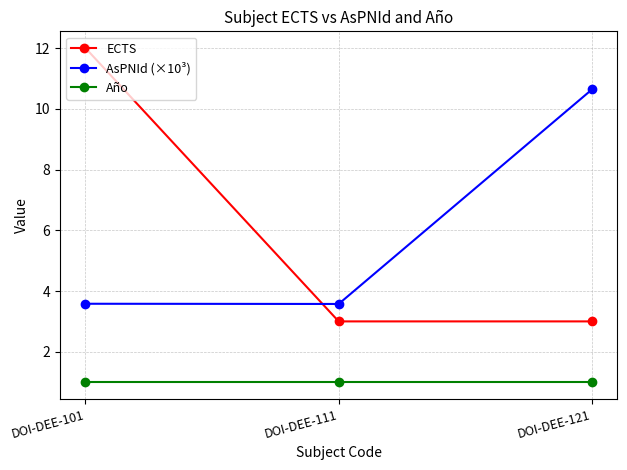

Which category has the highest value across all series?

DOI-DEE-101